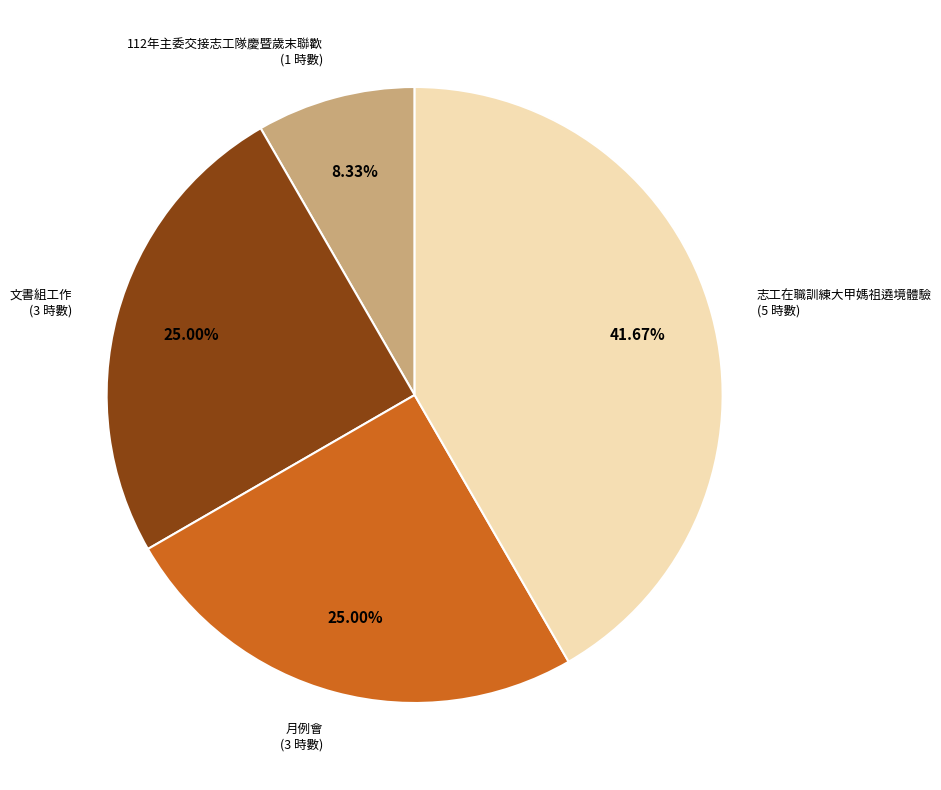

Does any single category account for the majority?

No